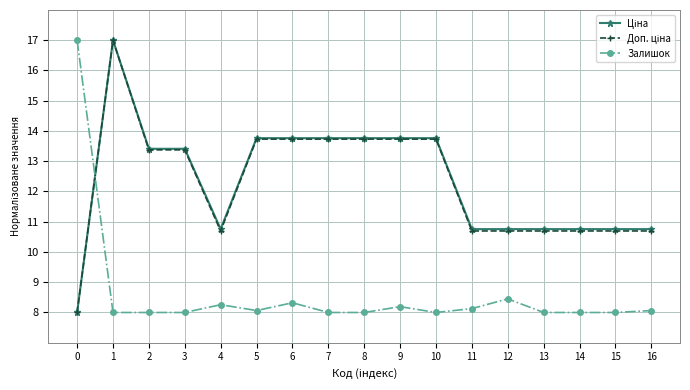

True or false: Залишок has a value of 8.0 at 8.

True